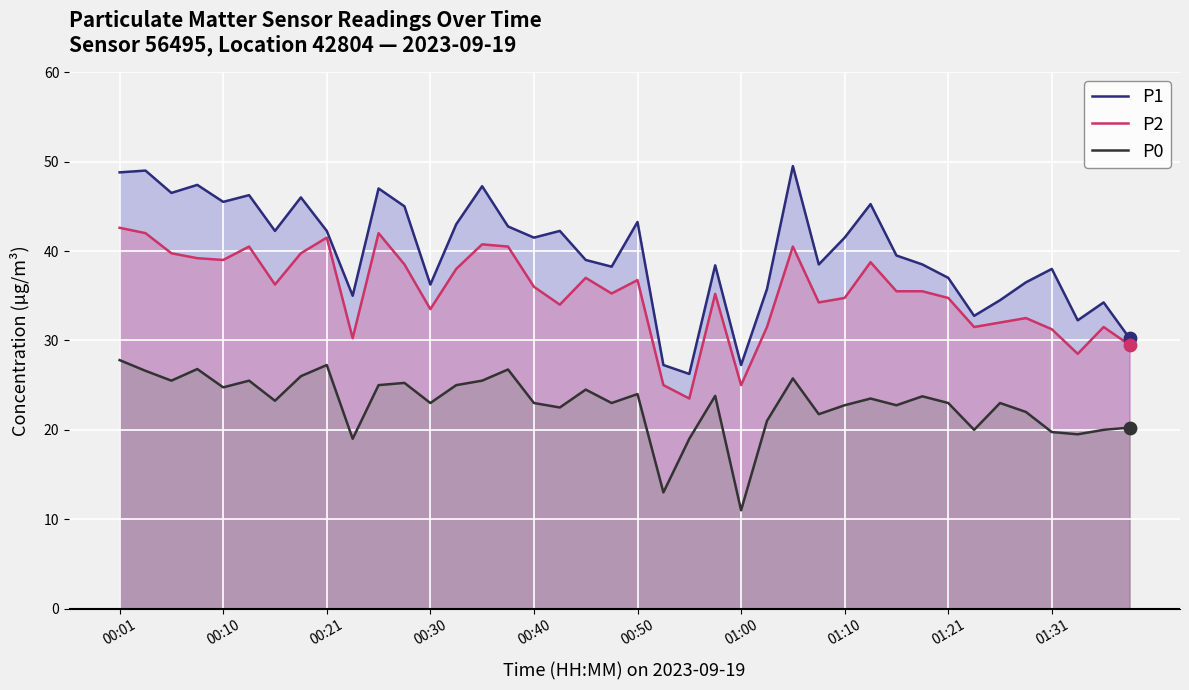

Which series has the widest spread of Y values?

P1